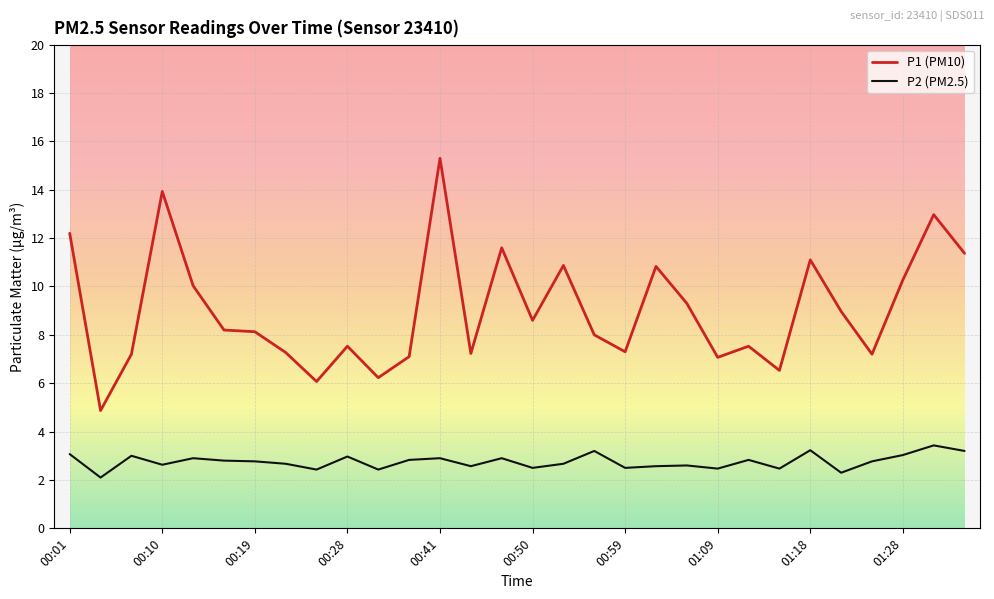

What is the difference between the second highest and second lowest values in the P2 (PM2.5) series?

0.9